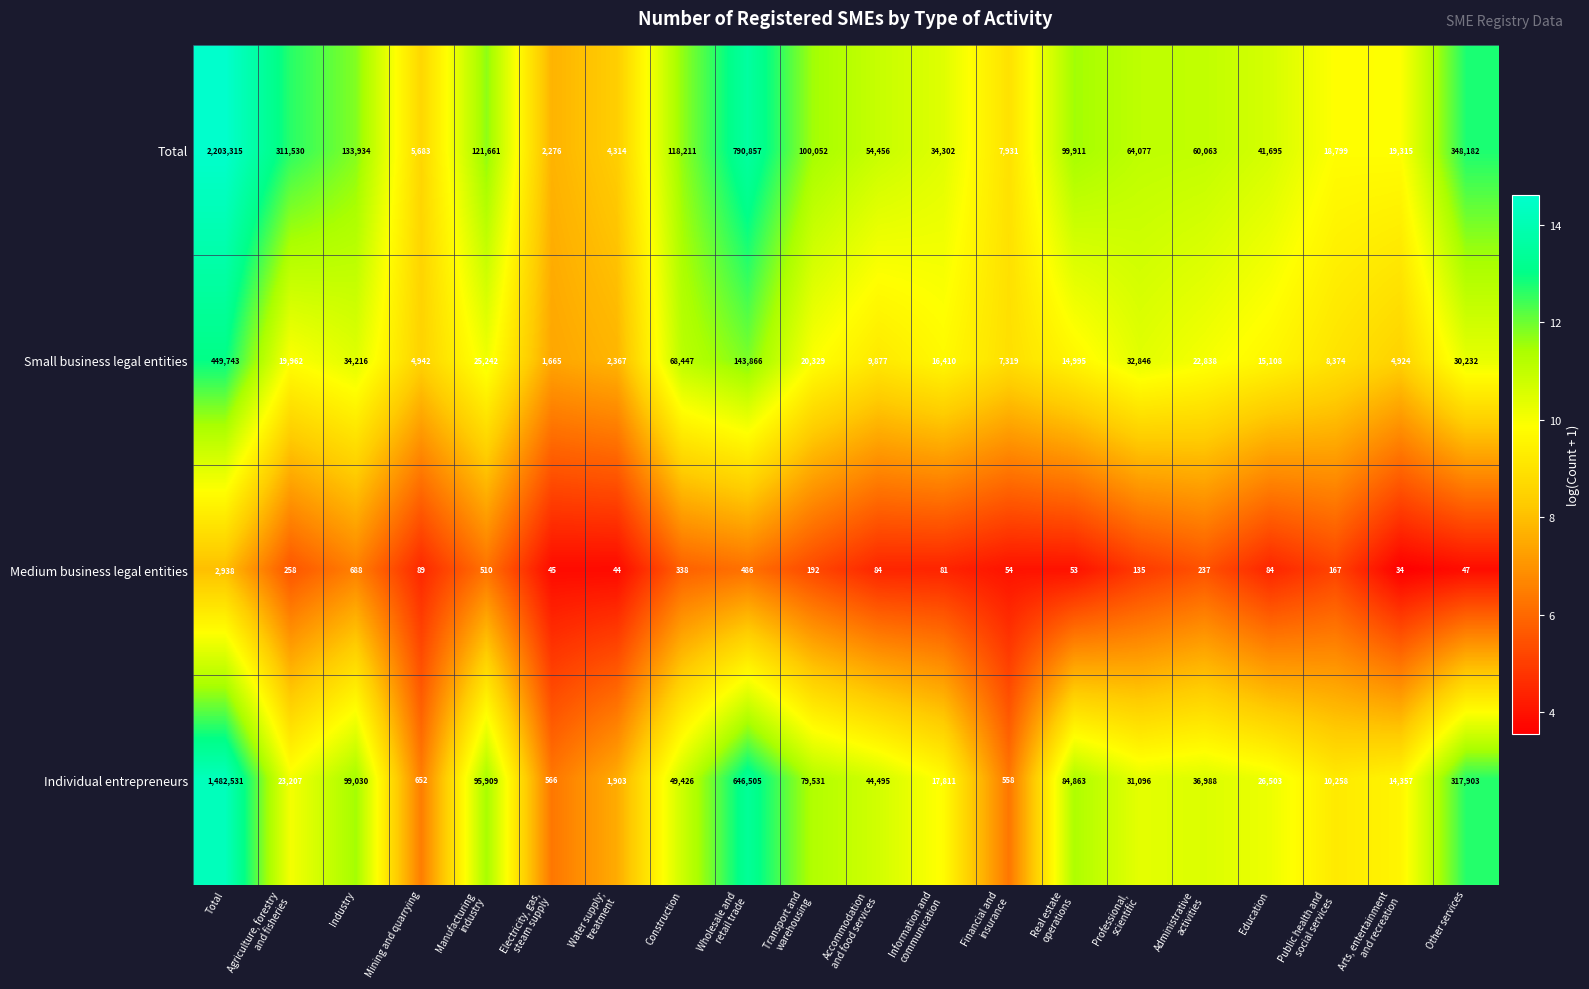

What is the minimum value for Medium business legal entities?

34